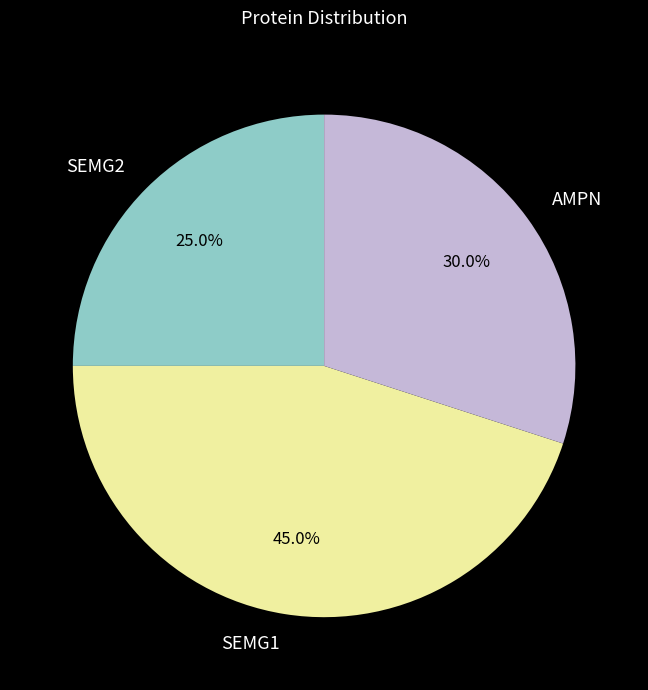

Is AMPN the majority of the pie?

No